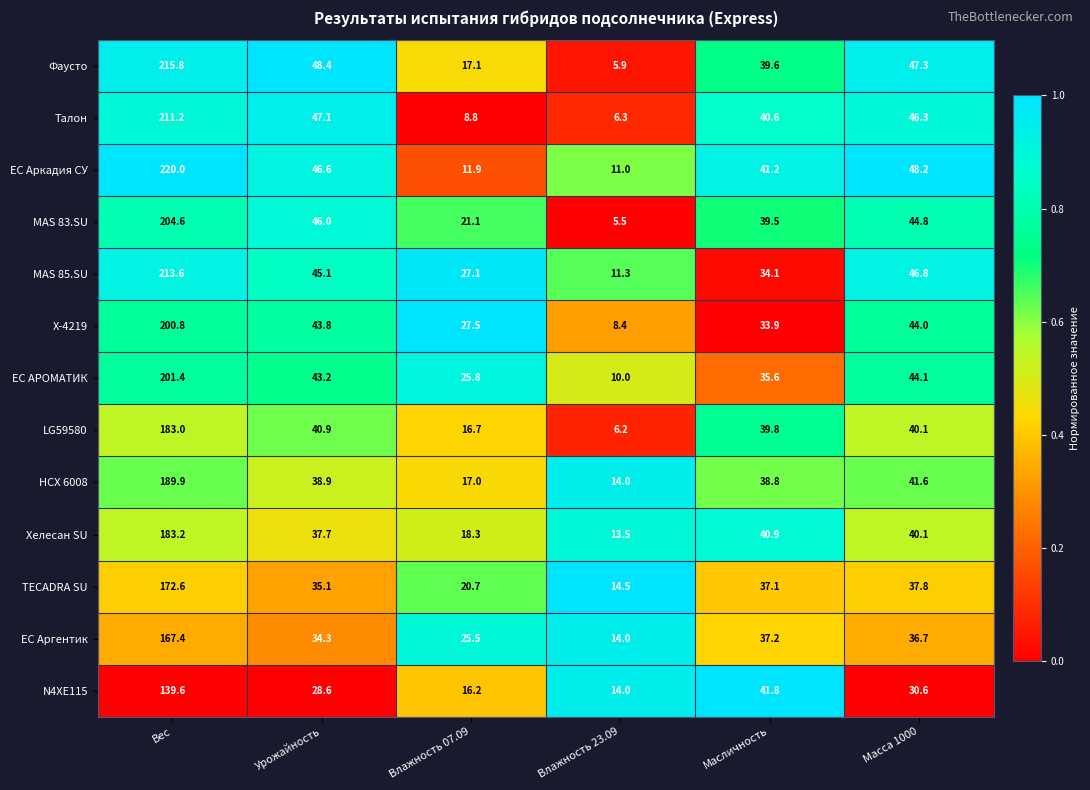

What is the maximum value for MAS 85.SU?

213.6